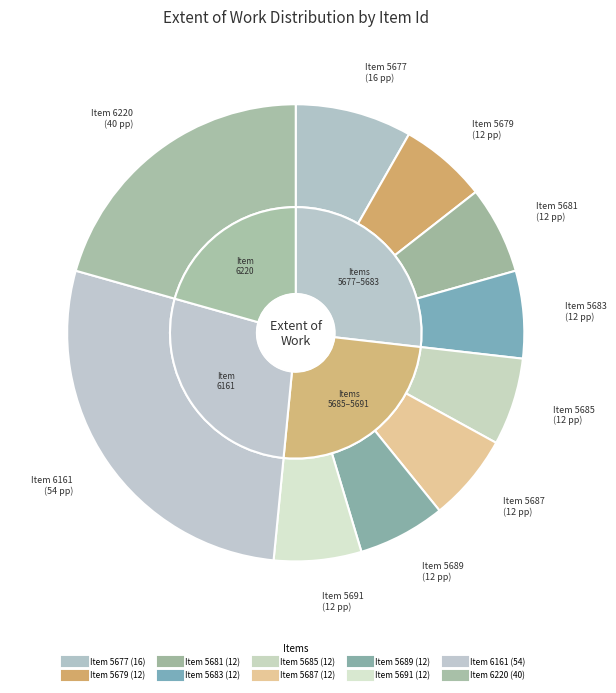

Is there any slice that represents more than half of the pie?

No